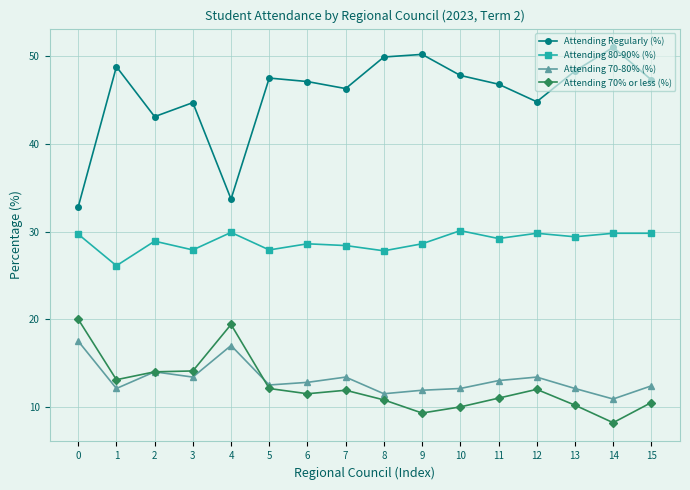

What is the value of the Attending Regularly (%) point at the 16th from the left?

47.3